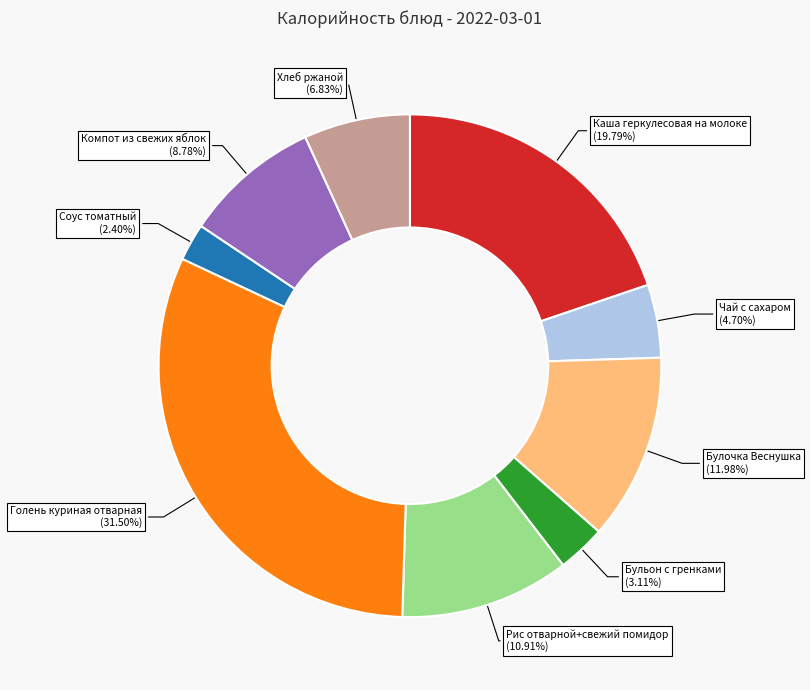

Rank the categories by value from highest to lowest.

Голень куриная отварная, Каша геркулесовая на молоке, Булочка Веснушка, Рис отварной+свежий помидор, Компот из свежих яблок, Хлеб ржаной, Чай с сахаром, Бульон с гренками, Соус томатный